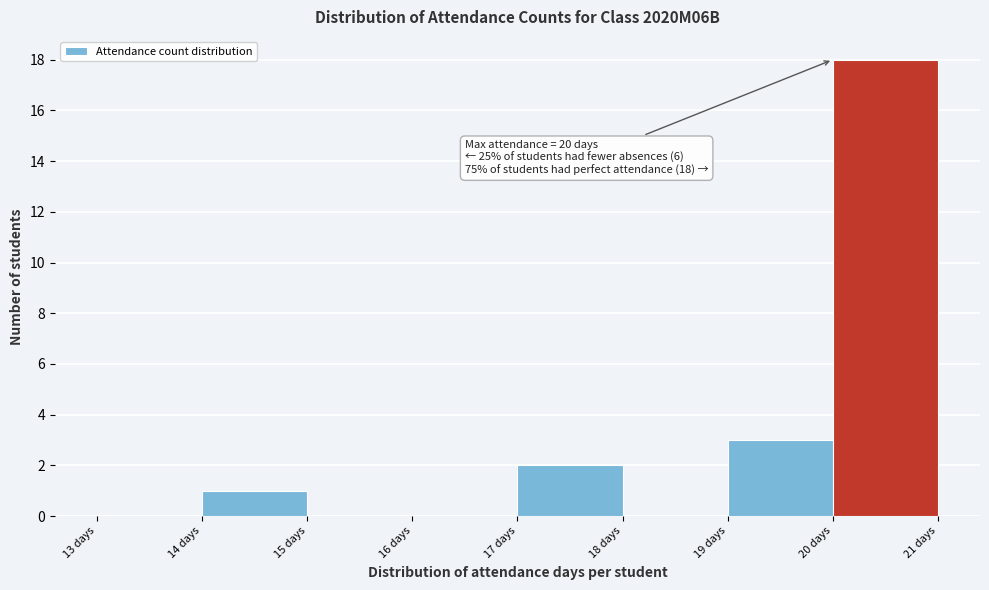

Which range on the x-axis has the tallest bar?

20 to 21